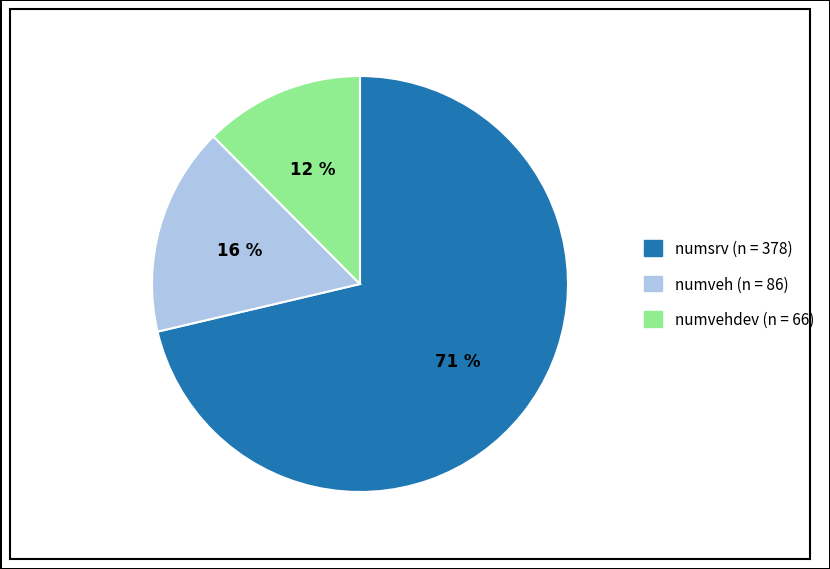

What percentage is the numveh (n = 86) slice, to the nearest percent?

16%